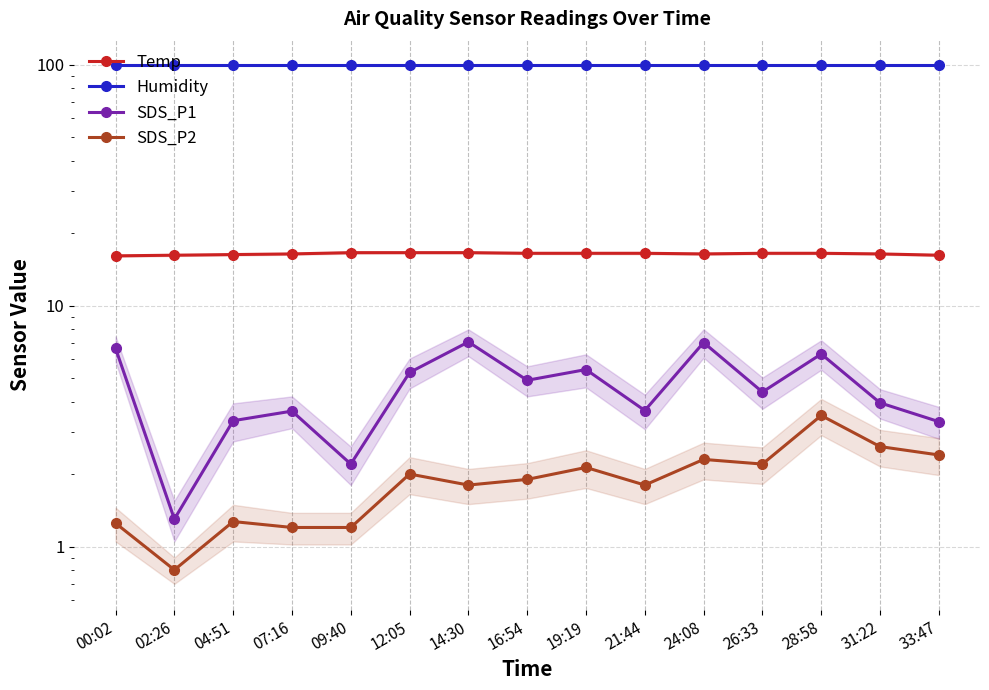

Reading left to right, list all the values displayed in this chart.

Temp: 00:02=16.1	02:26=16.2	04:51=16.3	07:16=16.4	09:40=16.6	12:05=16.6	14:30=16.6	16:54=16.5	19:19=16.5	21:44=16.5	24:08=16.4	26:33=16.5	28:58=16.5	31:22=16.4	33:47=16.2
Humidity: 00:02=99.9	02:26=99.9	04:51=99.9	07:16=99.9	09:40=99.9	12:05=99.9	14:30=99.9	16:54=99.9	19:19=99.9	21:44=99.9	24:08=99.9	26:33=99.9	28:58=99.9	31:22=99.9	33:47=99.9
SDS_P1: 00:02=6.7	02:26=1.3	04:51=3.3	07:16=3.6	09:40=2.2	12:05=5.3	14:30=7.1	16:54=4.9	19:19=5.4	21:44=3.7	24:08=7.0	26:33=4.4	28:58=6.3	31:22=4.0	33:47=3.3
SDS_P2: 00:02=1.2	02:26=0.8	04:51=1.3	07:16=1.2	09:40=1.2	12:05=2.0	14:30=1.8	16:54=1.9	19:19=2.1	21:44=1.8	24:08=2.3	26:33=2.2	28:58=3.5	31:22=2.6	33:47=2.4